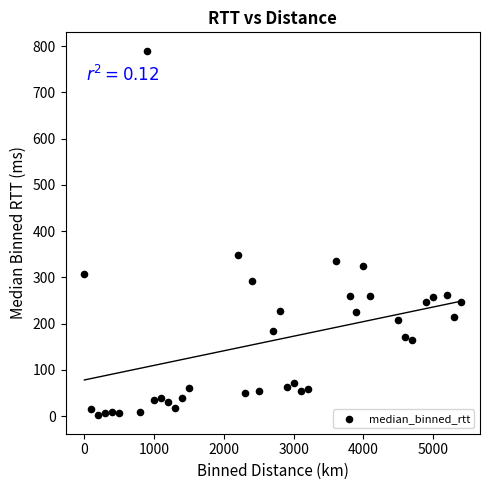

What Y value in the scatter plot is closest to 395?

348.1